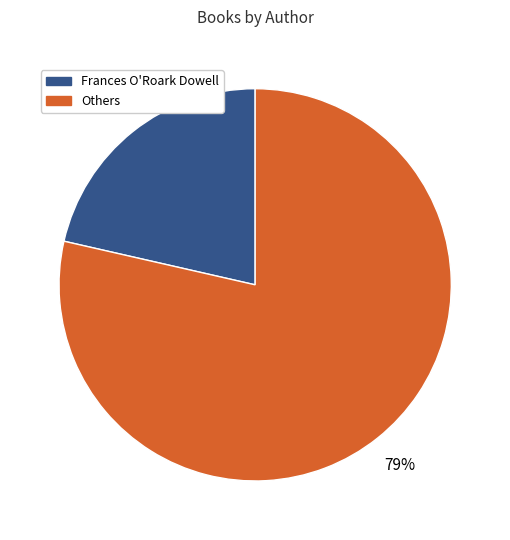

To the nearest percent, what is the average slice percentage?

50%